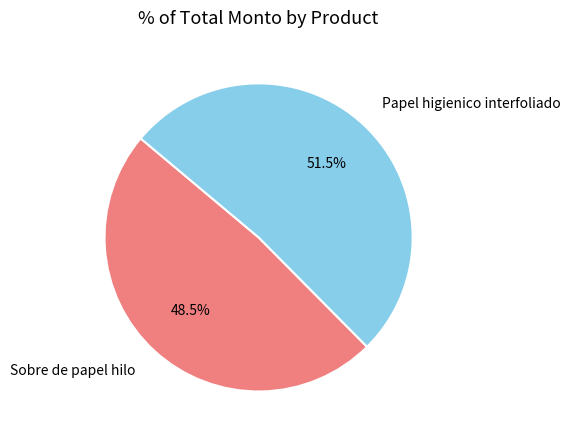

To the nearest percent, what is the difference between the largest and smallest slice percentages?

3%